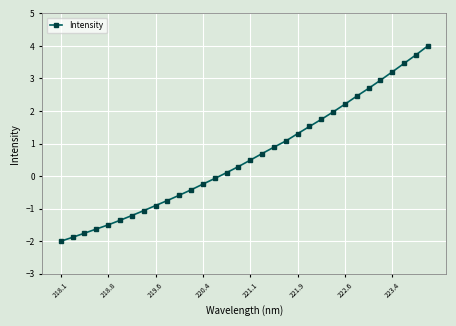

What is the greatest value displayed?

4.0